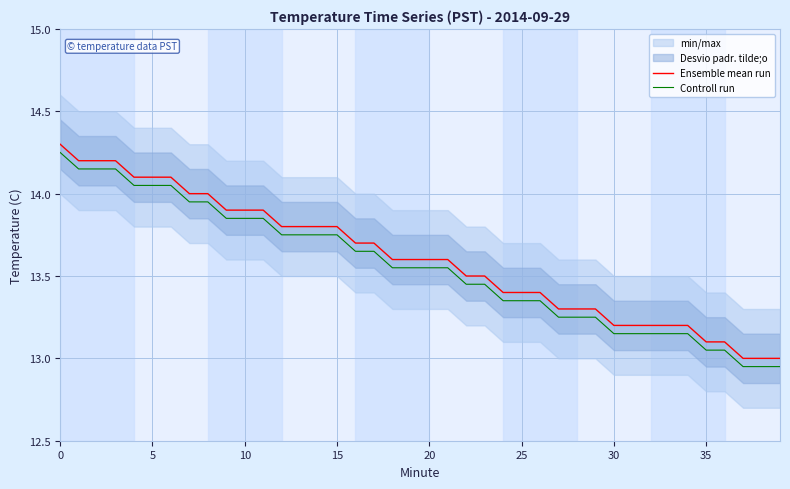

Reading left to right, list all the values displayed in this chart.

Ensemble mean run: 14.3	14.2	14.2	14.2	14.1	14.1	14.1	14.0	14.0	13.9	13.9	13.9	13.8	13.8	13.8	13.8	13.7	13.7	13.6	13.6	13.6	13.6	13.5	13.5	13.4	13.4	13.4	13.3	13.3	13.3	13.2	13.2	13.2	13.2	13.2	13.1	13.1	13.0	13.0	13.0
Controll run: 14.2	14.1	14.1	14.1	14.0	14.0	14.0	13.9	13.9	13.8	13.8	13.8	13.8	13.8	13.8	13.8	13.6	13.6	13.5	13.5	13.5	13.5	13.4	13.4	13.3	13.3	13.3	13.2	13.2	13.2	13.1	13.1	13.1	13.1	13.1	13.0	13.0	12.9	12.9	12.9